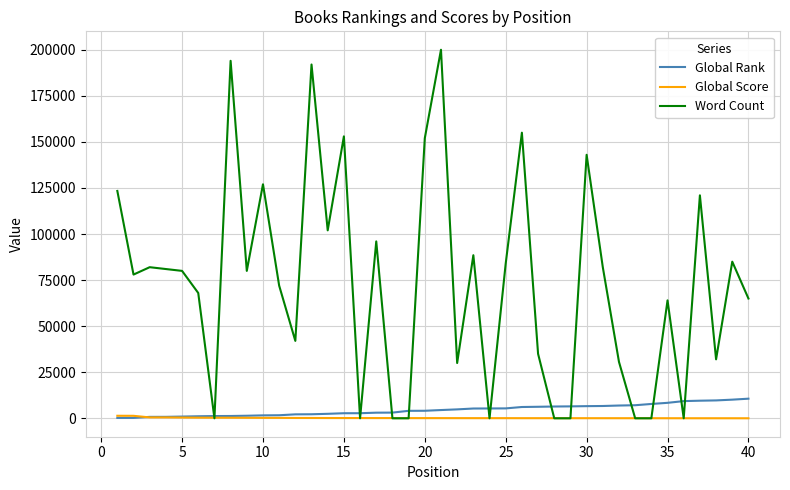

Which series has the widest spread of values?

Word Count